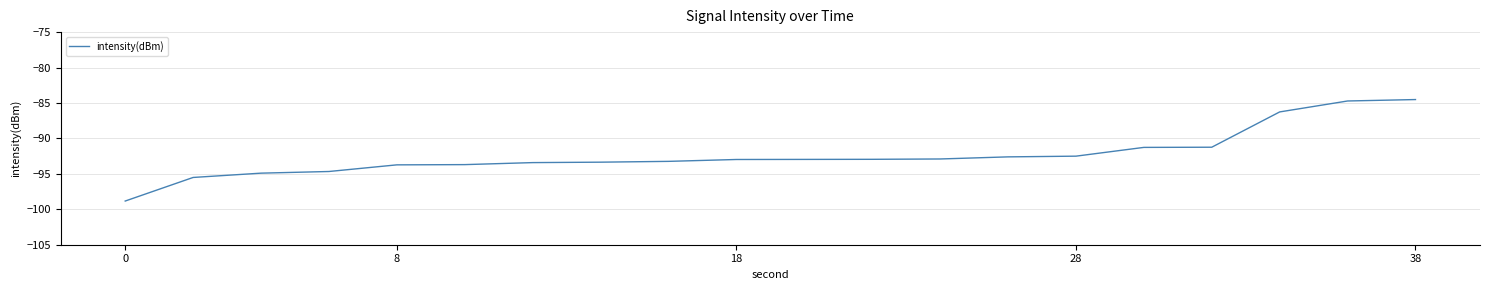

What is the difference between the maximum and minimum values?

14.3